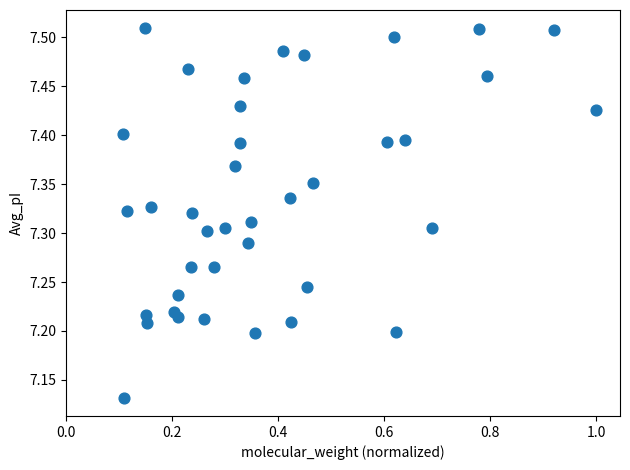

What is the range of Y values (max minus min)?

0.4